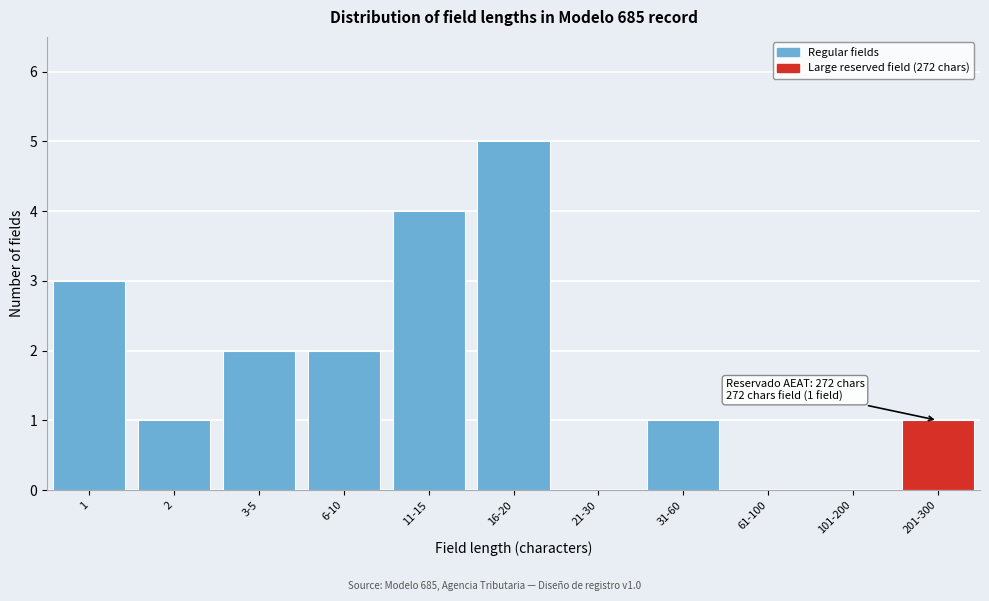

Reading left to right, extract all data points from this chart.

1=3	2=1	3-5=2	6-10=2	11-15=4	16-20=5	21-30=0	31-60=1	61-100=0	101-200=0	201-300=1